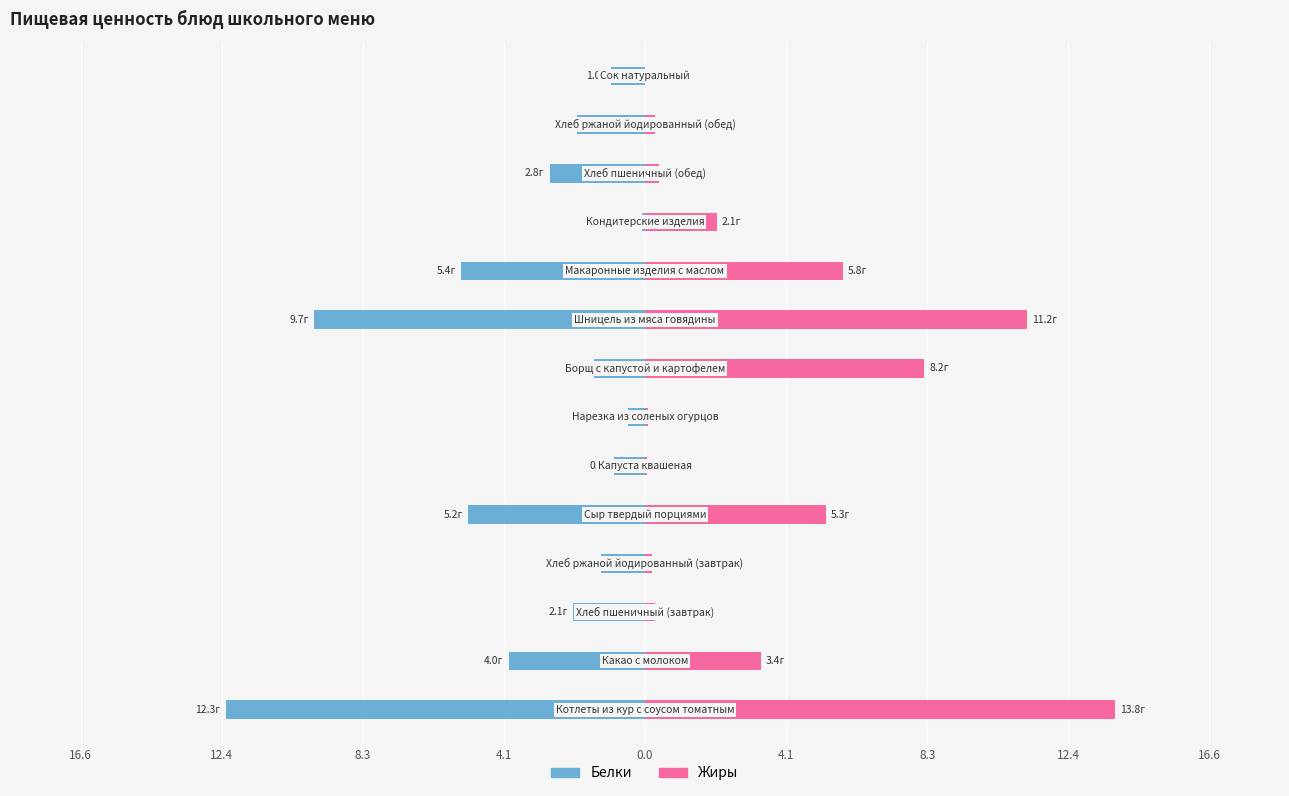

Which has a higher value, 13 or 0.0?

13